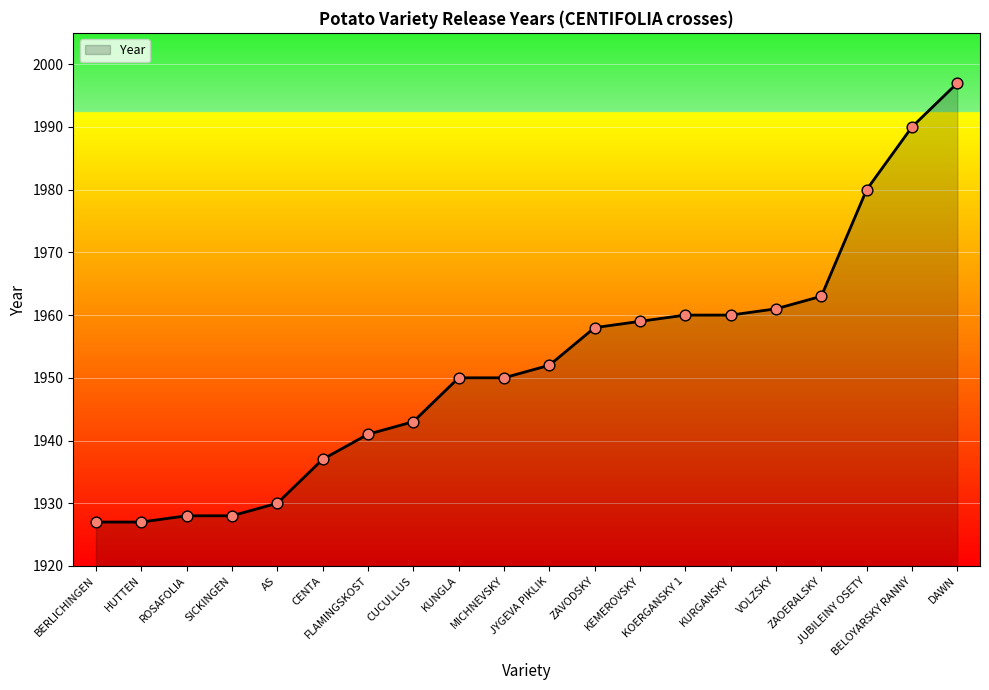

Approximately how many times larger is the value at JUBILEINY OSETY compared to ZAVODSKY?

1.0